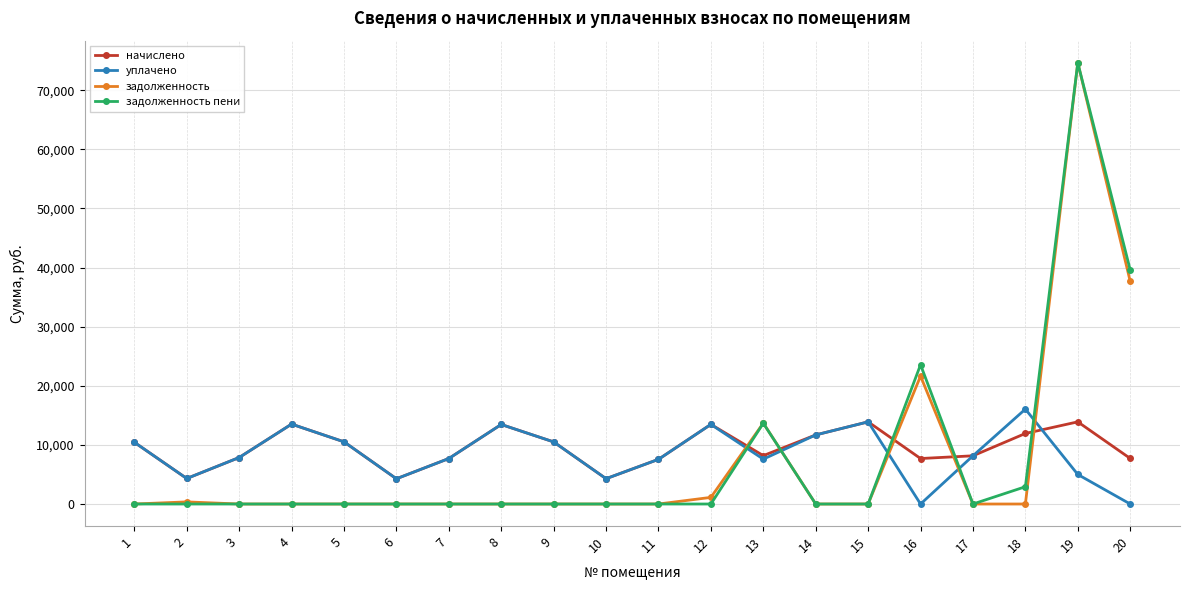

Where do уплачено and задолженность пени first cross each other?

12 and 13